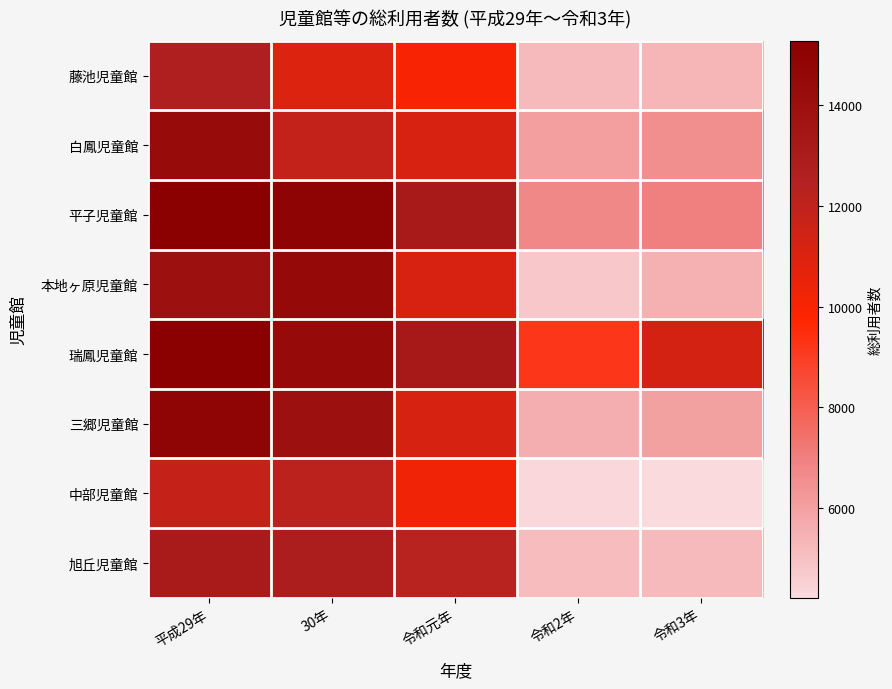

Which category has the lowest value across all series?

令和3年